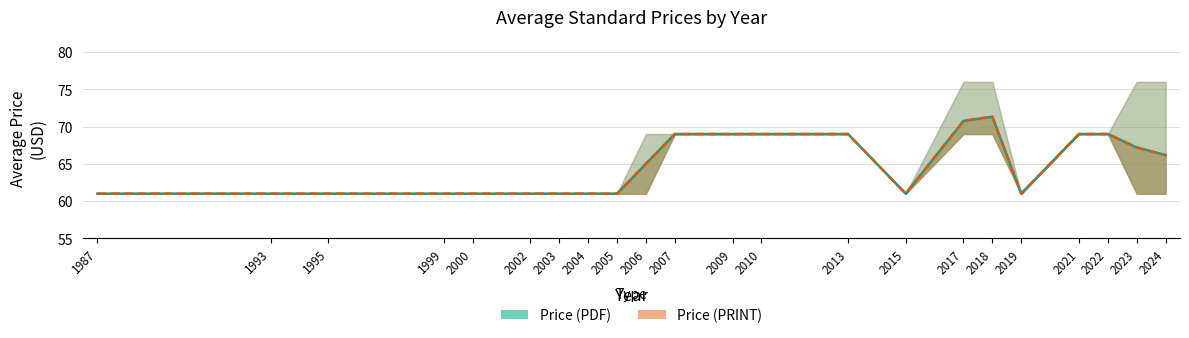

The Price (PDF) series shows 61.0 at 1987. True or false?

True